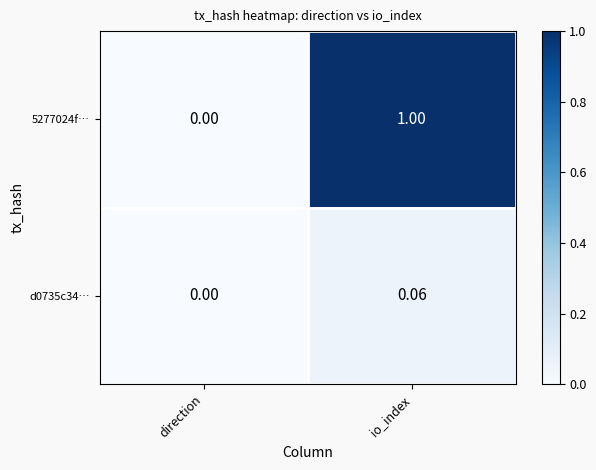

Which series has the largest range (max minus min)?

5277024f…